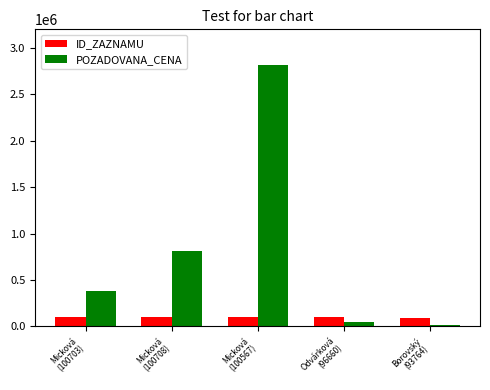

Rank the series by their maximum value, from lowest to highest.

ID_ZAZNAMU, POZADOVANA_CENA